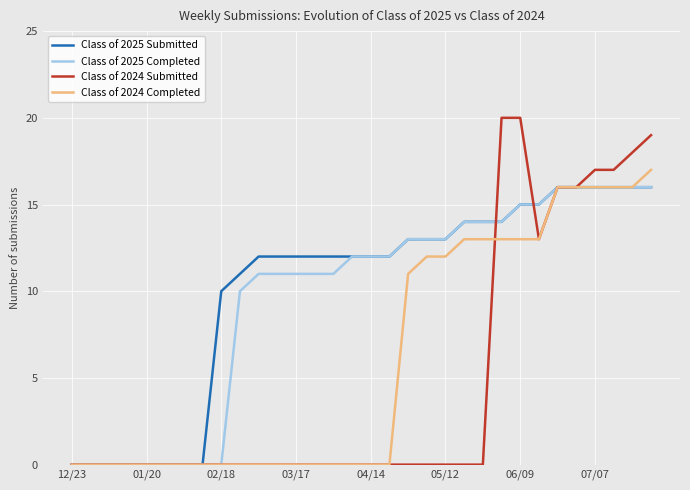

What is the highest value of the Class of 2025 Completed series?

16